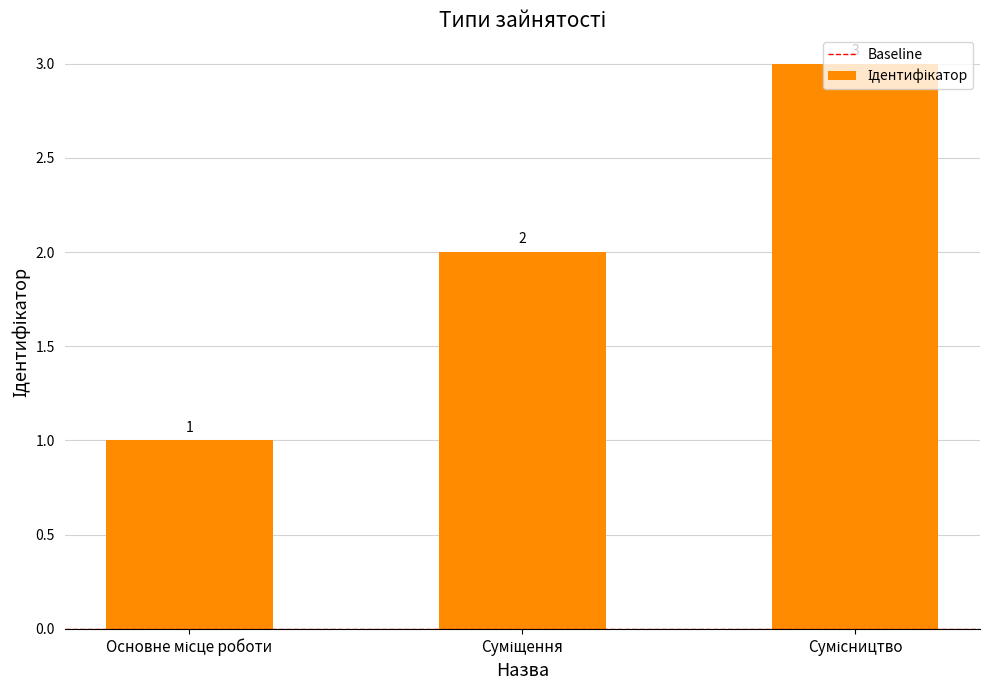

What is the smallest value displayed?

1